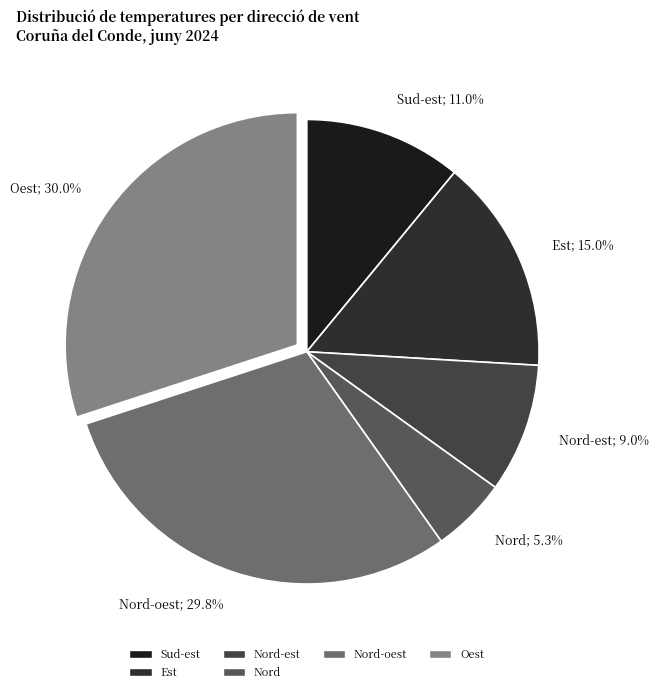

How many segments does this pie chart have?

6